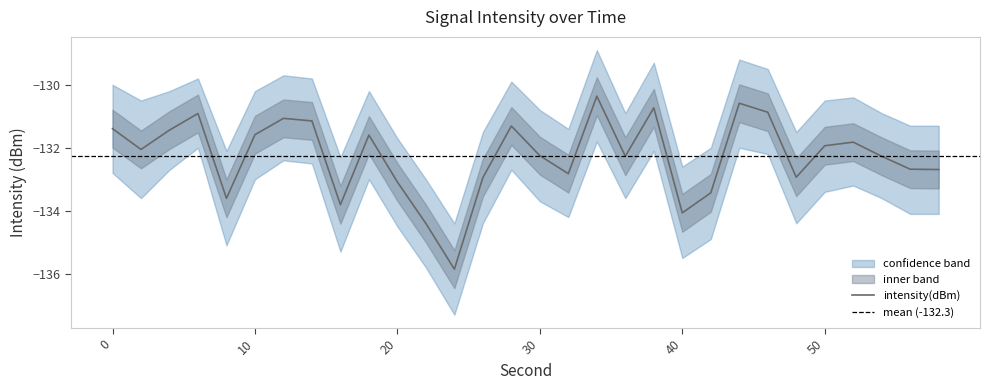

Count the number of categories in the chart.

30